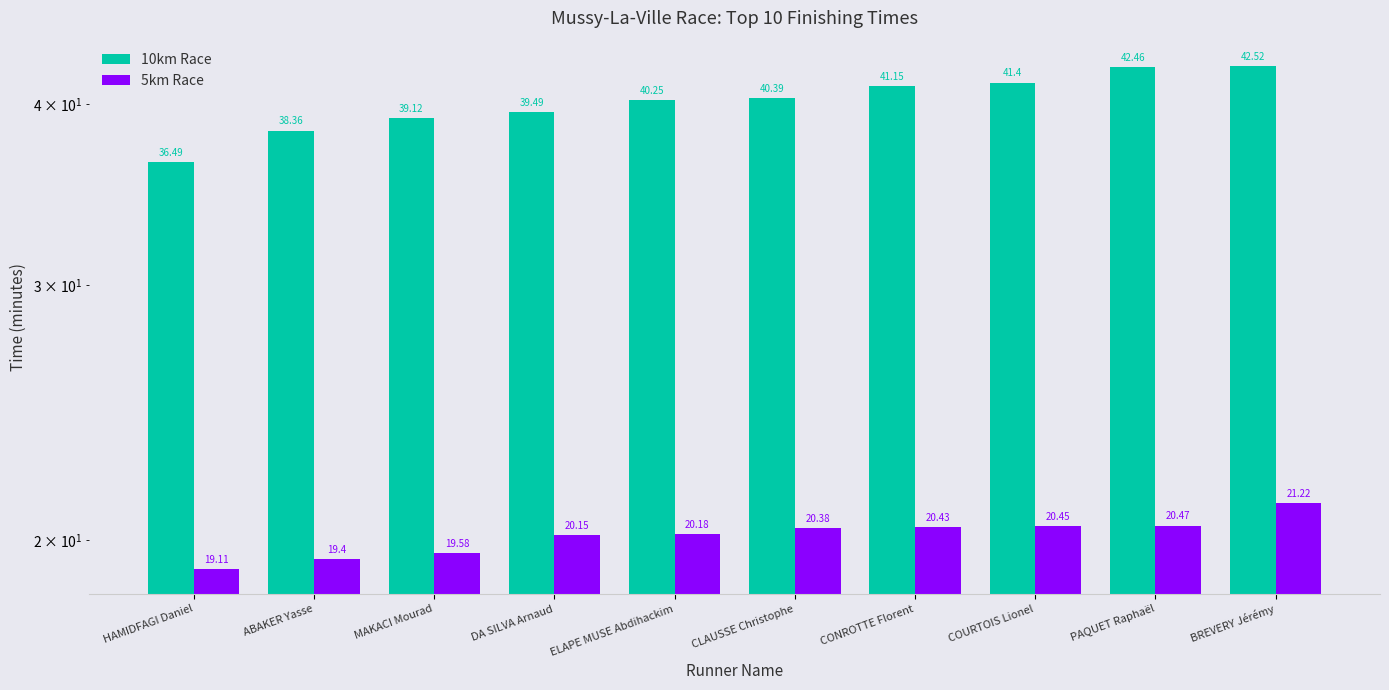

How many data points in 10km Race are less than 40?

4